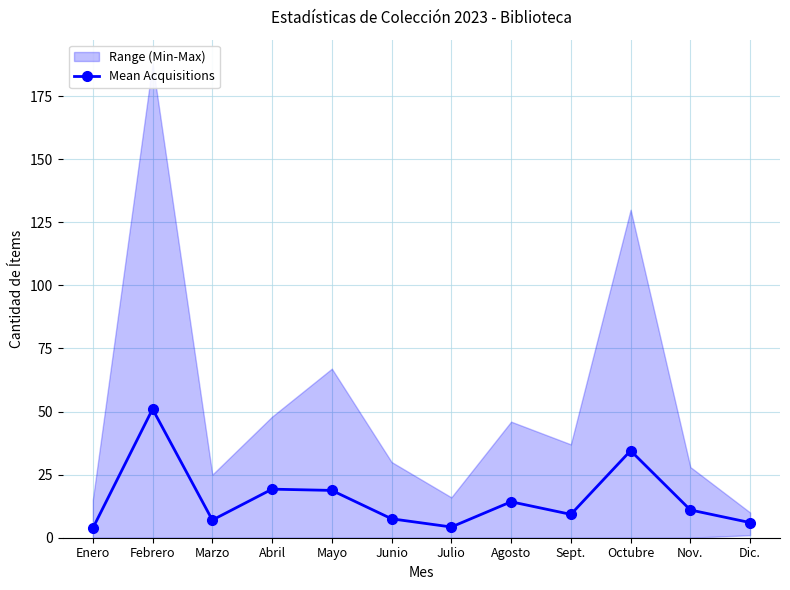

Is it true that the value at Julio is 4.2?

True